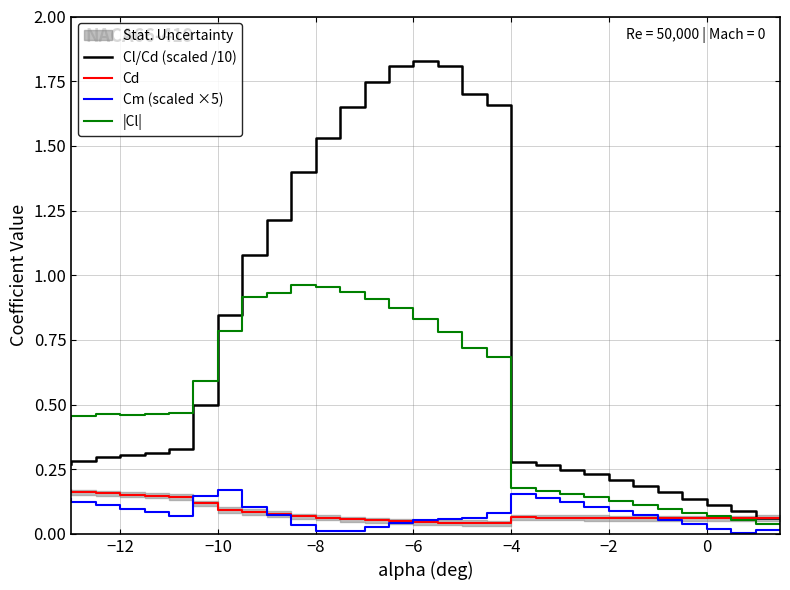

Which series has the widest spread of values?

Cl/Cd (scaled /10)